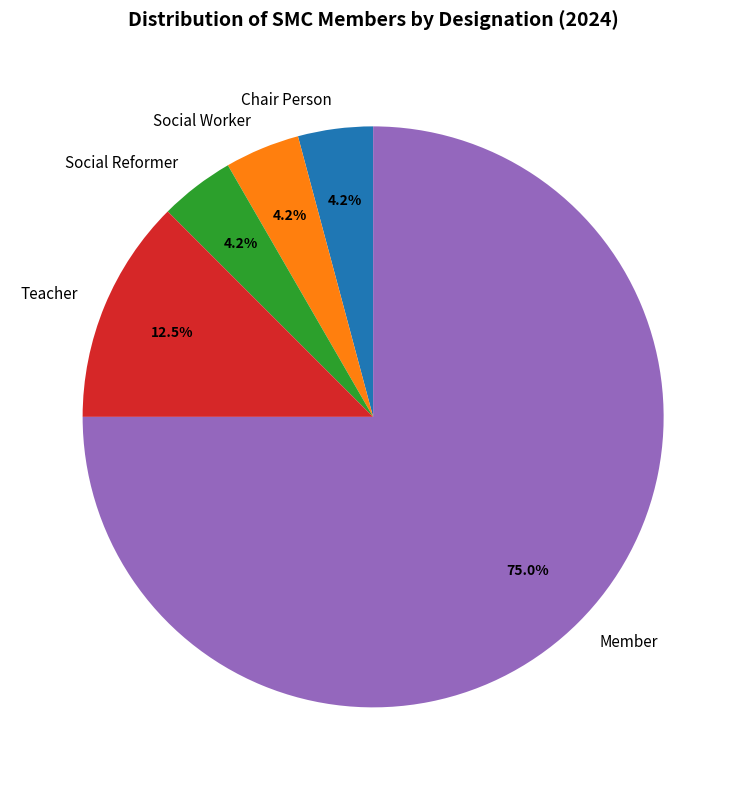

To the nearest percent, what portion does Member represent?

75%